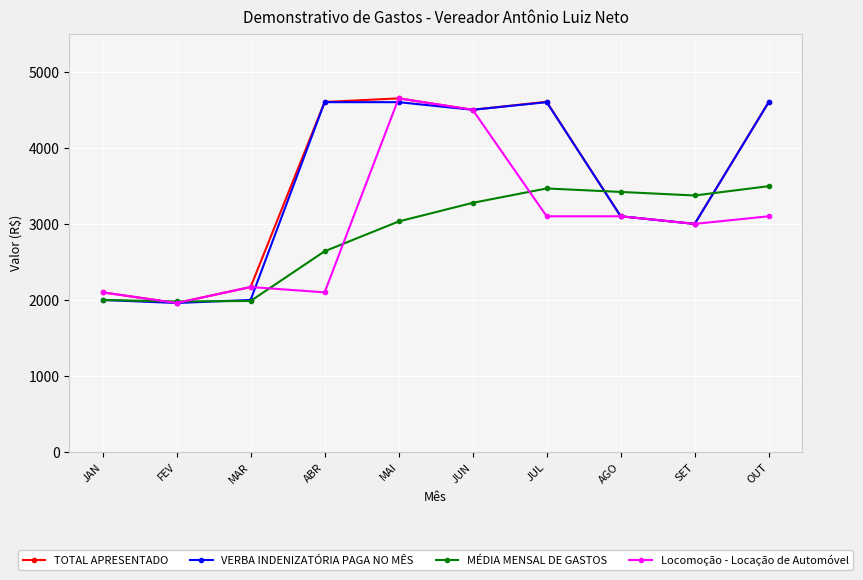

What is the difference between the second highest and second lowest values in the TOTAL APRESENTADO series?

2505.0